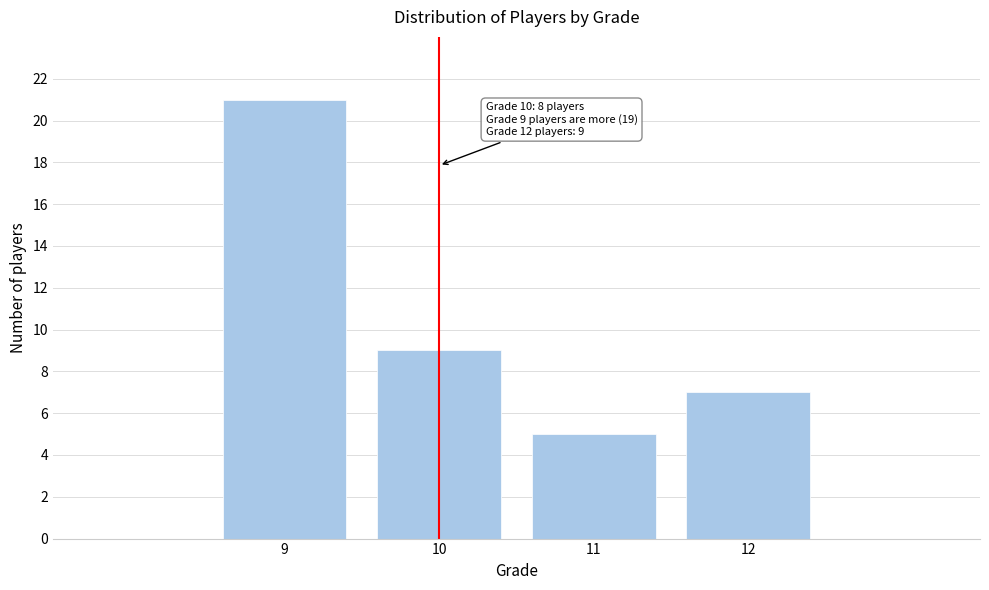

Reading left to right, transcribe all the data shown in this chart.

9=21	10=9	11=5	12=7